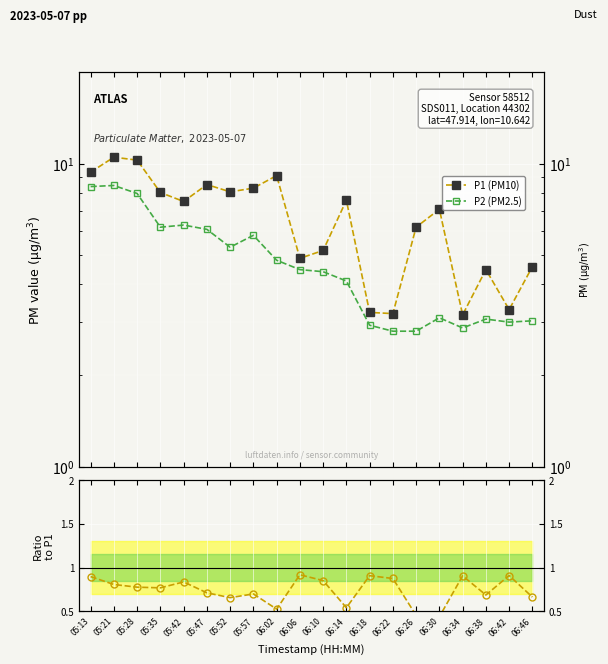

What is the difference between the maximum and minimum values in the P1 (PM10) series?

7.3